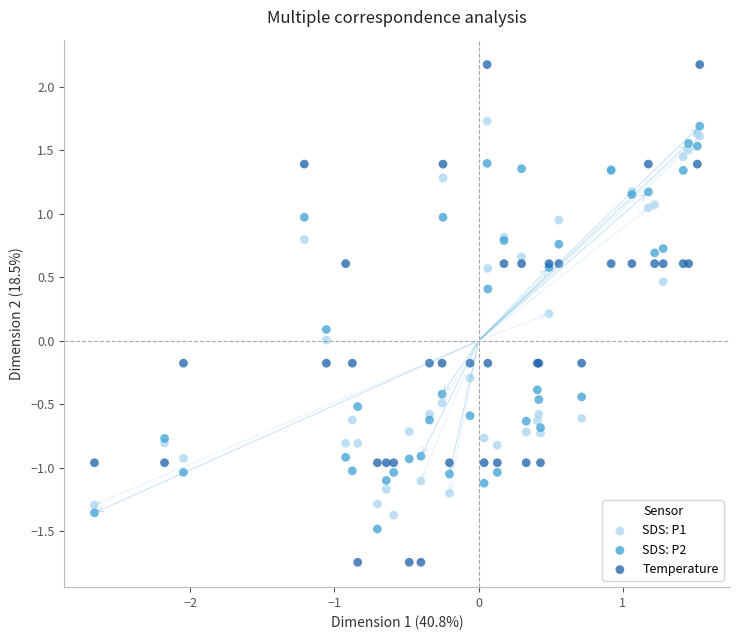

Which series contains the lowest Y value?

Temperature